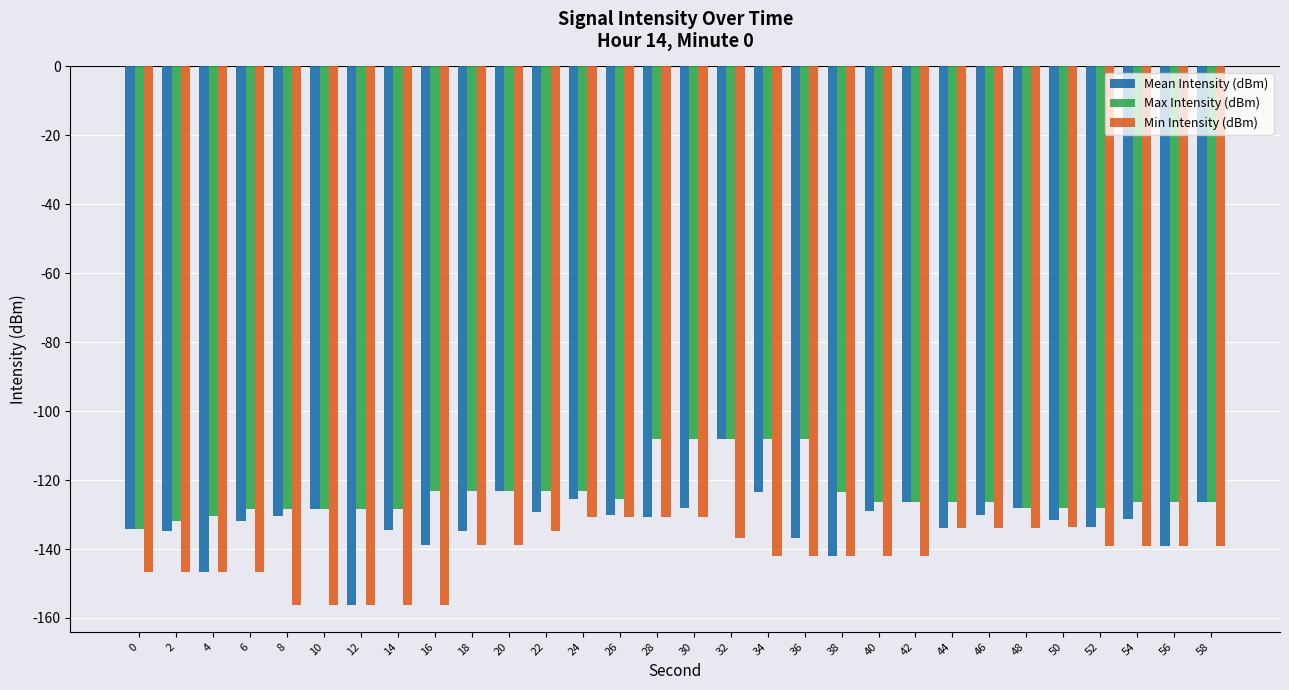

Which series has the largest range (max minus min)?

Mean Intensity (dBm)